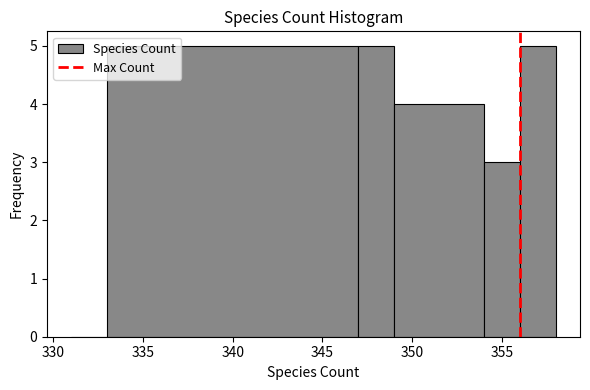

Reading left to right, transcribe this chart: for each bar, give the range it covers on the x-axis and its height. The values are not printed on the chart, so give them approximately, as read against the axis.

331 to 333: 0
333 to 347: 5
347 to 349: 5
349 to 354: 4
354 to 356: 3
356 to 358: 5